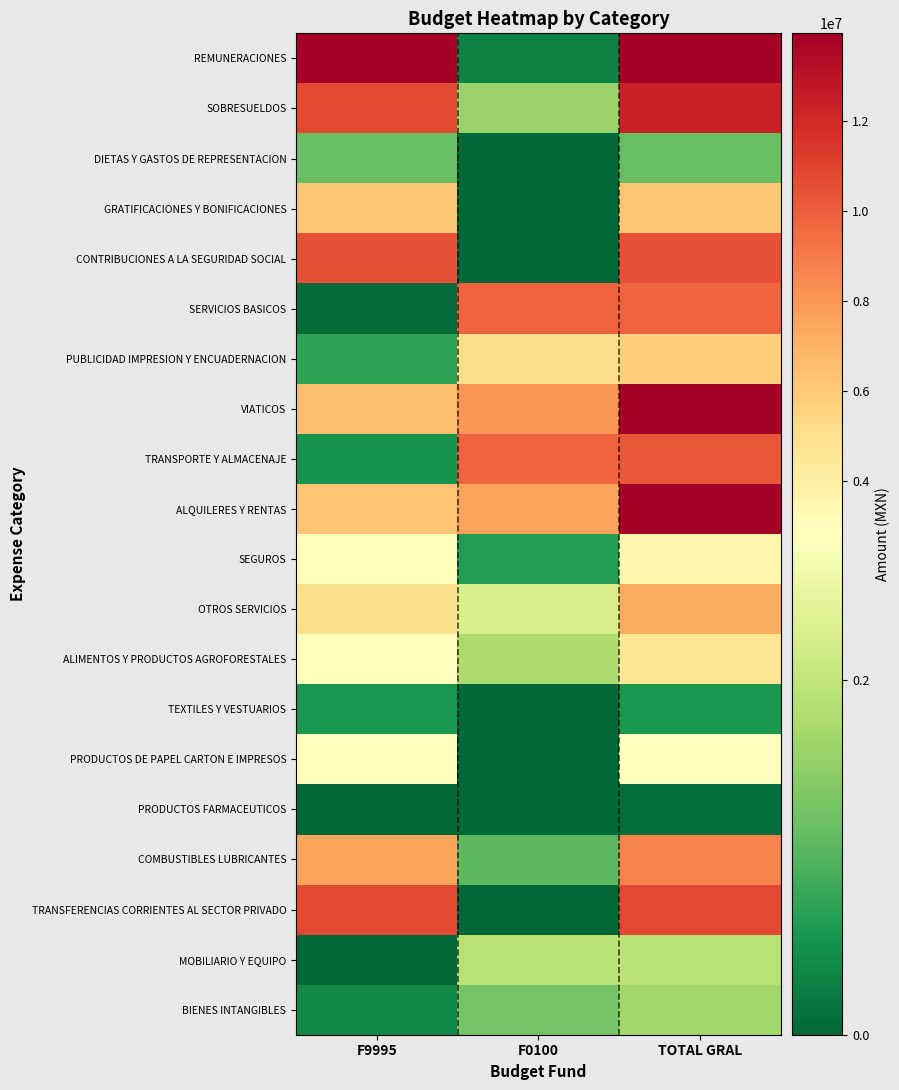

Reading left to right, transcribe all the data shown in this chart.

REMUNERACIONES: F9995=87354323	F0100=326500	TOTAL GRAL=87680823
SOBRESUELDOS: F9995=10770428	F0100=1586000	TOTAL GRAL=12356428
DIETAS Y GASTOS DE REPRESENTACION: F9995=1153100	F0100=5000	TOTAL GRAL=1158100
GRATIFICACIONES Y BONIFICACIONES: F9995=6176269	F0100=21500	TOTAL GRAL=6197769
CONTRIBUCIONES A LA SEGURIDAD SOCIAL: F9995=10507297	F0100=3000	TOTAL GRAL=10510297
SERVICIOS BASICOS: F9995=45000	F0100=9815000	TOTAL GRAL=9860000
PUBLICIDAD IMPRESION Y ENCUADERNACION: F9995=746203	F0100=5098400	TOTAL GRAL=5844603
VIATICOS: F9995=6500000	F0100=8096084	TOTAL GRAL=14596084
TRANSPORTE Y ALMACENAJE: F9995=525000	F0100=9728020	TOTAL GRAL=10253020
ALQUILERES Y RENTAS: F9995=6250000	F0100=7670500	TOTAL GRAL=13920500
SEGUROS: F9995=2850000	F0100=660000	TOTAL GRAL=3510000
OTROS SERVICIOS: F9995=5012727	F0100=2261000	TOTAL GRAL=7273727
ALIMENTOS Y PRODUCTOS AGROFORESTALES: F9995=2805000	F0100=1803000	TOTAL GRAL=4608000
TEXTILES Y VESTUARIOS: F9995=557000	F0100=3000	TOTAL GRAL=560000
PRODUCTOS DE PAPEL CARTON E IMPRESOS: F9995=2810000	F0100=25648	TOTAL GRAL=2835648
PRODUCTOS FARMACEUTICOS: F9995=30000	F0100=40000	TOTAL GRAL=70000
COMBUSTIBLES LUBRICANTES: F9995=7590002	F0100=1066500	TOTAL GRAL=8656502
TRANSFERENCIAS CORRIENTES AL SECTOR PRIVADO: F9995=10800000	F0100=0	TOTAL GRAL=10800000
MOBILIARIO Y EQUIPO: F9995=0	F0100=1900000	TOTAL GRAL=1900000
BIENES INTANGIBLES: F9995=400000	F0100=1265000	TOTAL GRAL=1665000